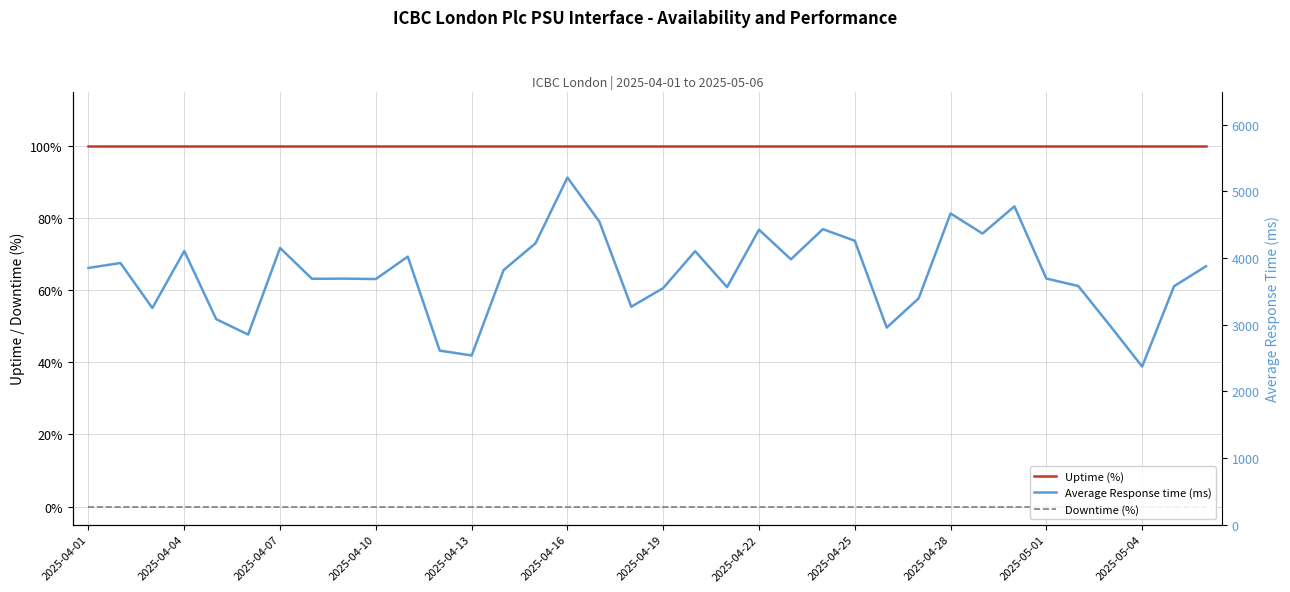

The value of Uptime (%) at 29 is 39.8. True or false?

False